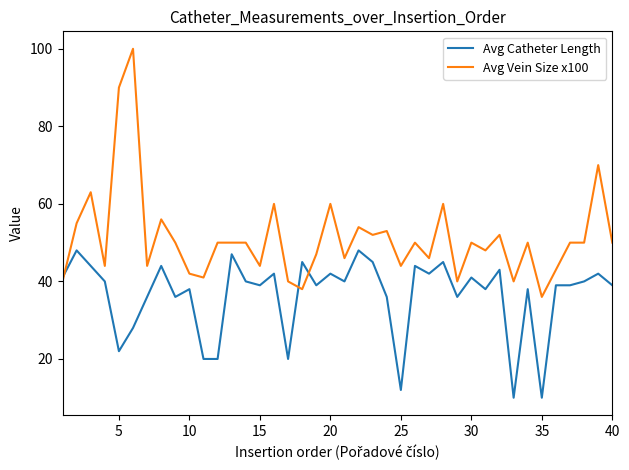

After their last crossing, which series has the higher values: Avg Vein Size x100 or Avg Catheter Length?

Avg Vein Size x100